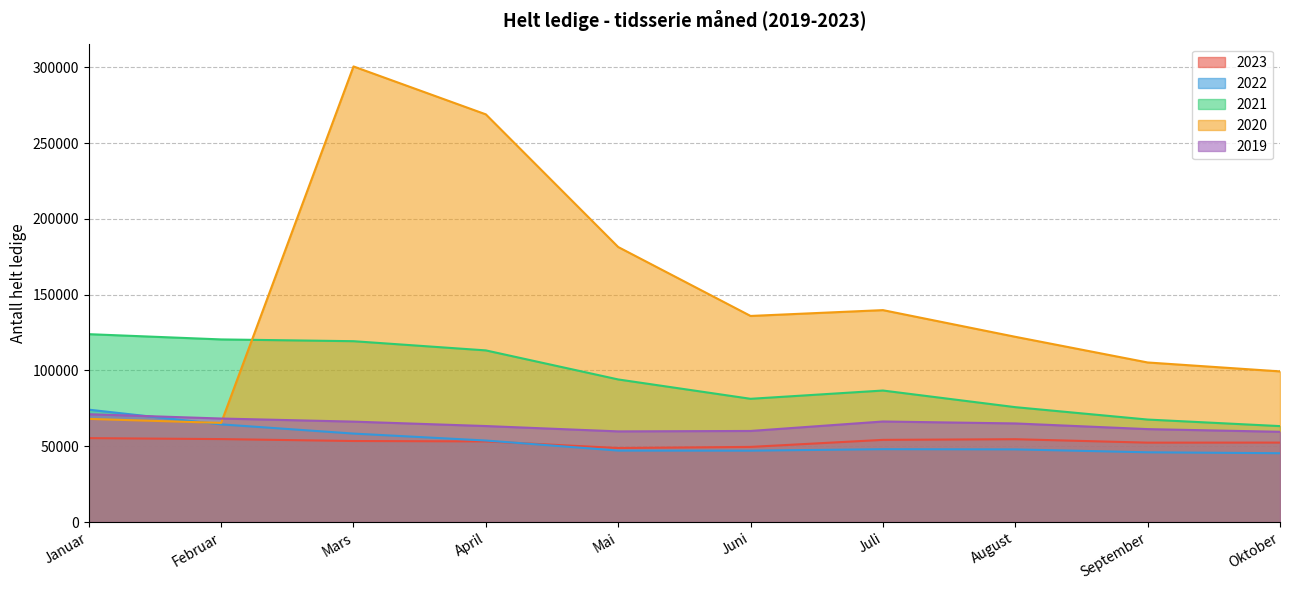

At how many categories does at least one series exceed 219423?

2